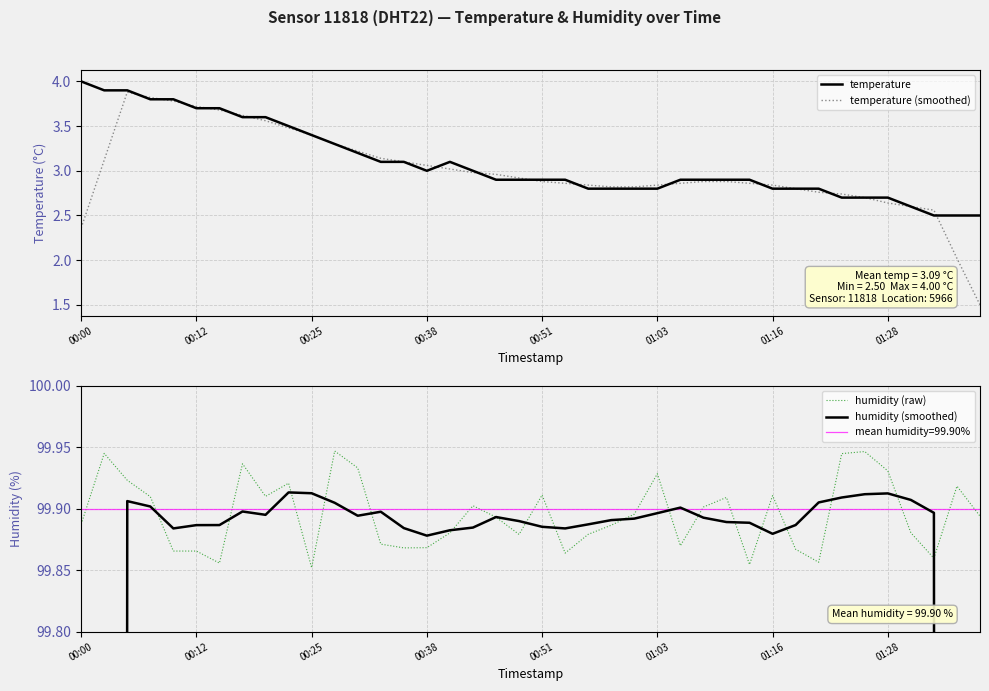

What is the maximum value for temperature?

4.0